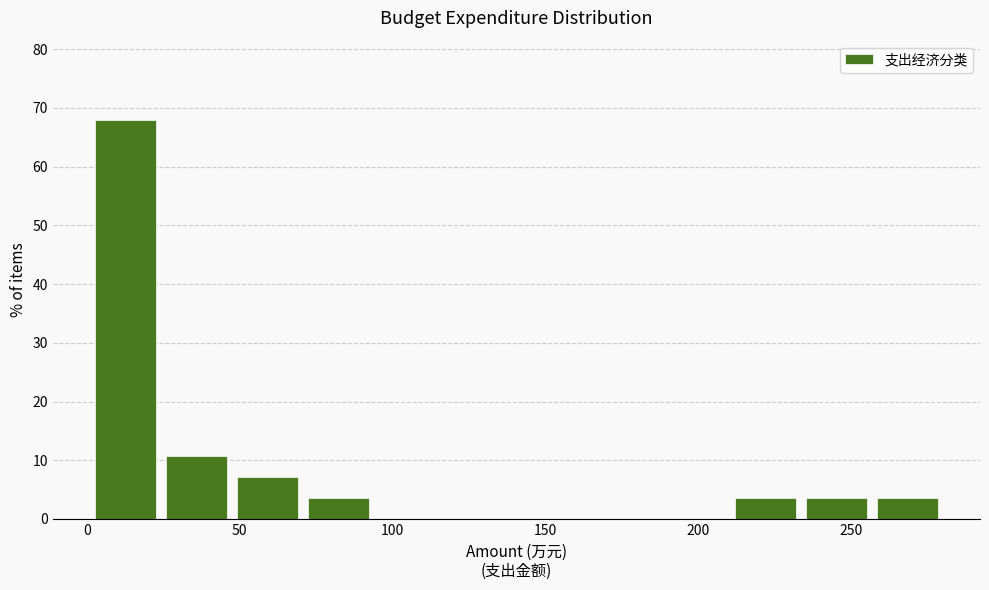

Reading left to right, list every bar in this chart as the range it spans on the x-axis followed by its height. Neither the bar edges nor the heights are printed on the chart, so give them approximately, as read against the axes.

0 to 25: 68
25 to 45: 11
45 to 70: 7
70 to 95: 4
95 to 115: 0
115 to 140: 0
140 to 165: 0
165 to 185: 0
185 to 210: 0
210 to 235: 4
235 to 255: 4
255 to 280: 4